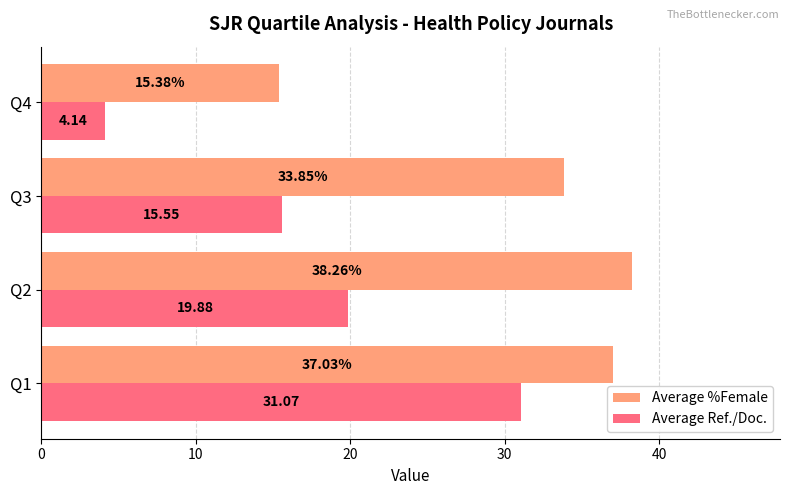

At Q2, list the series in order from largest to smallest.

Average %Female, Average Ref./Doc.